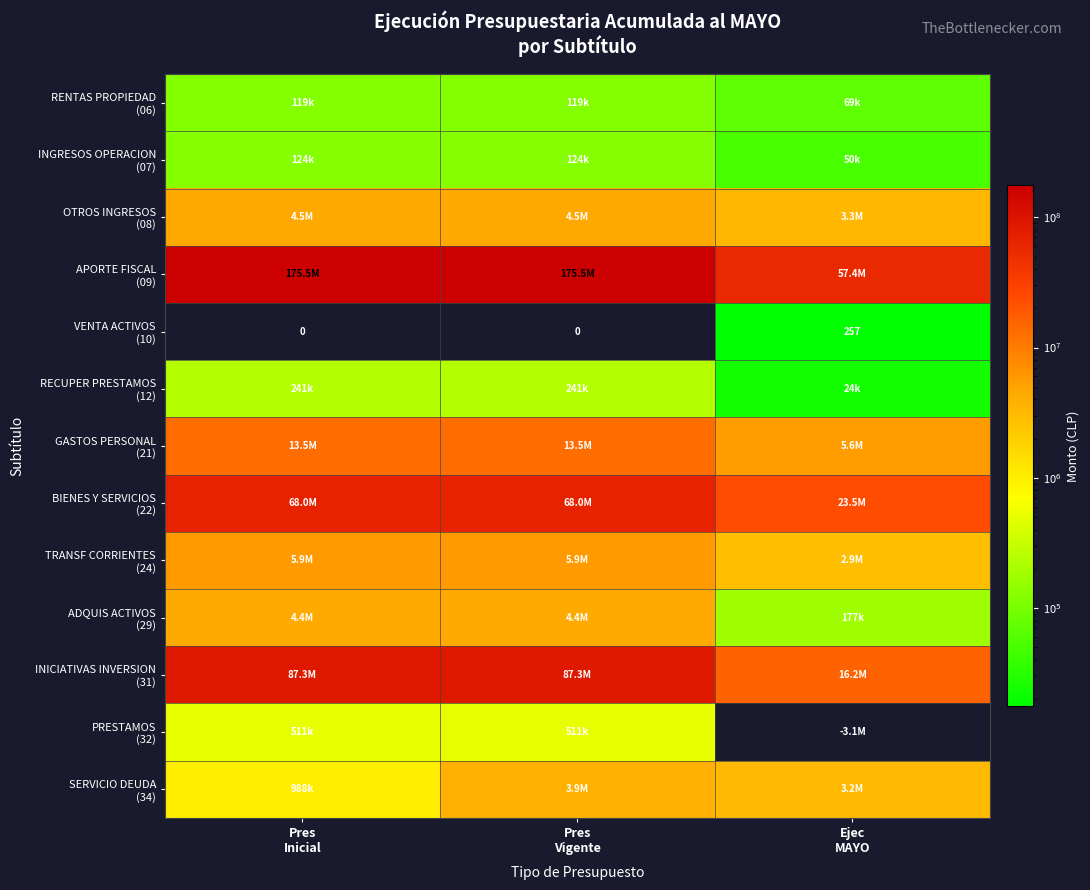

At which category is the sum across all series the highest?

Pres
Vigente